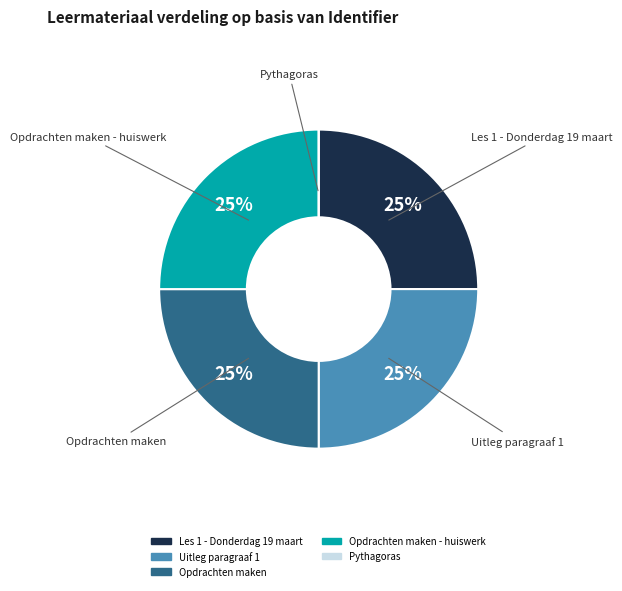

To the nearest percent, what is the average slice percentage?

20%